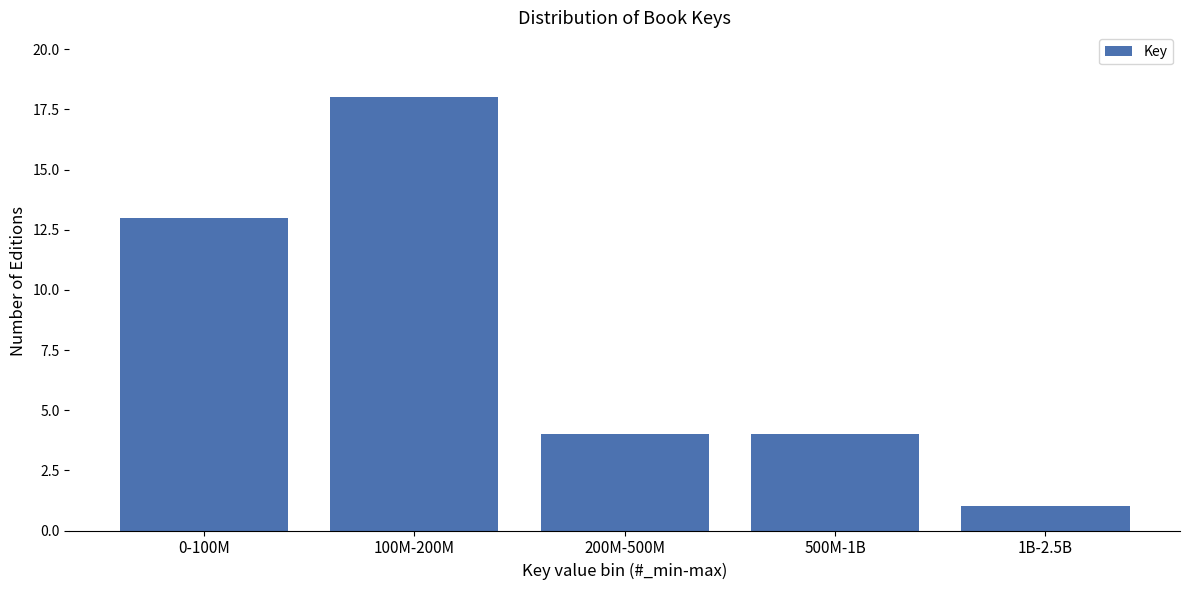

Reading left to right, extract all data points from this chart.

0-100M=13	100M-200M=18	200M-500M=4	500M-1B=4	1B-2.5B=1